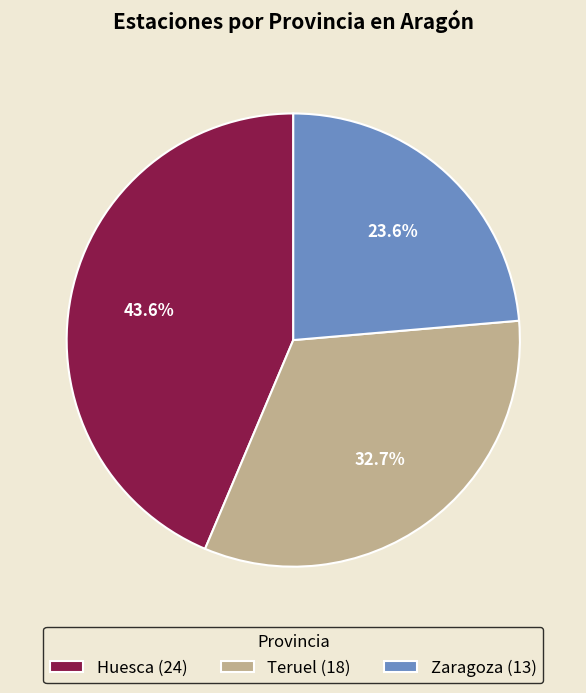

Is it true that Huesca is 31% of the pie?

False